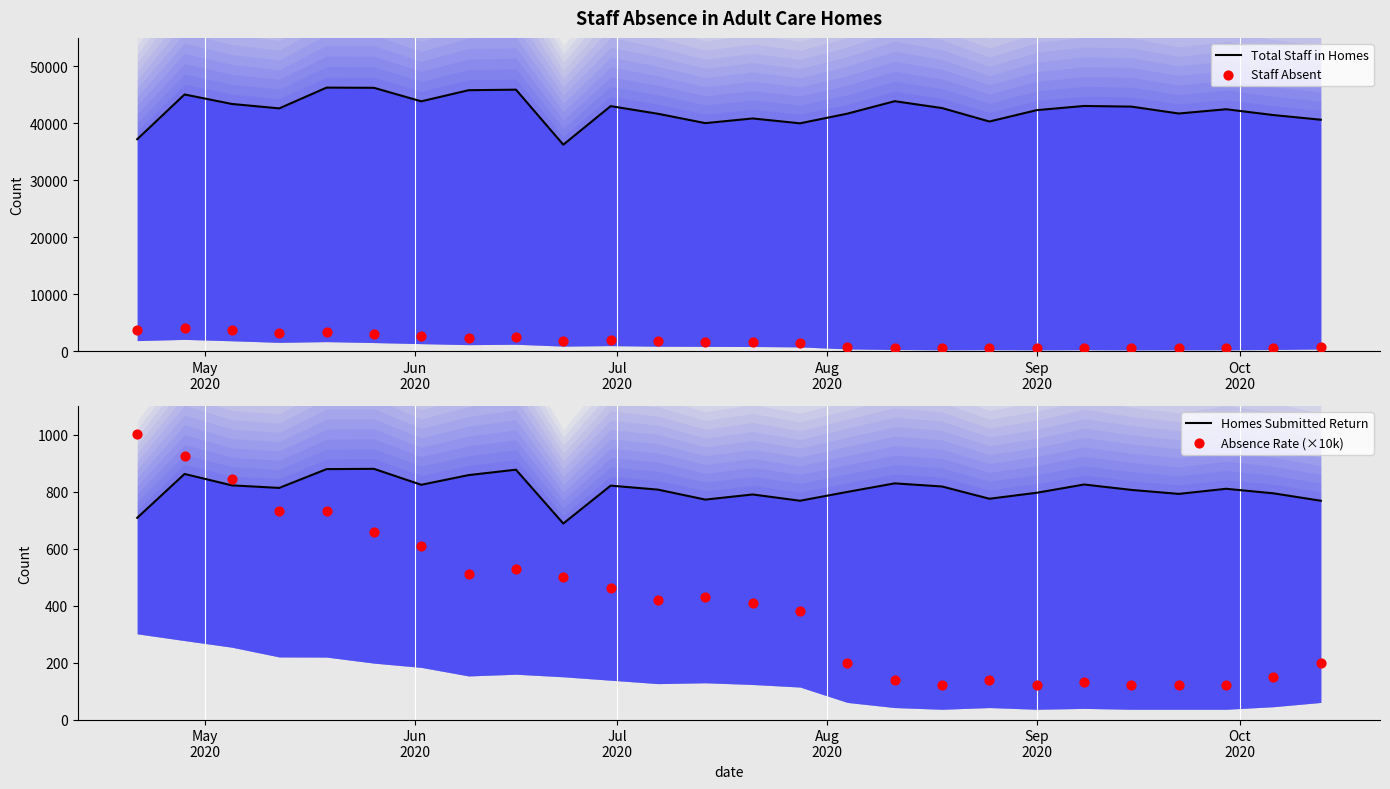

Which series has the largest total across all categories?

Total Staff in Homes